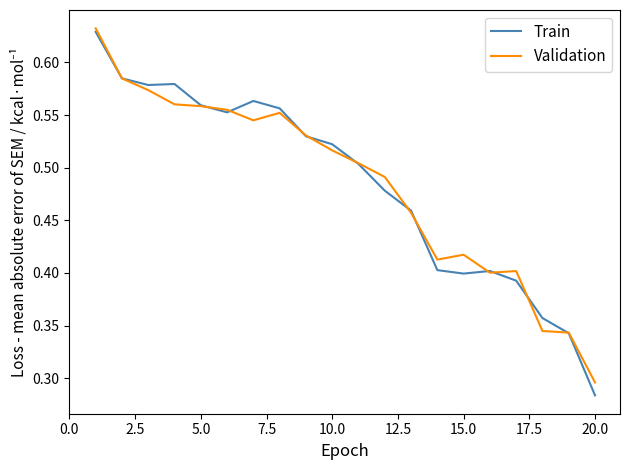

Which series has the widest spread of values?

Train